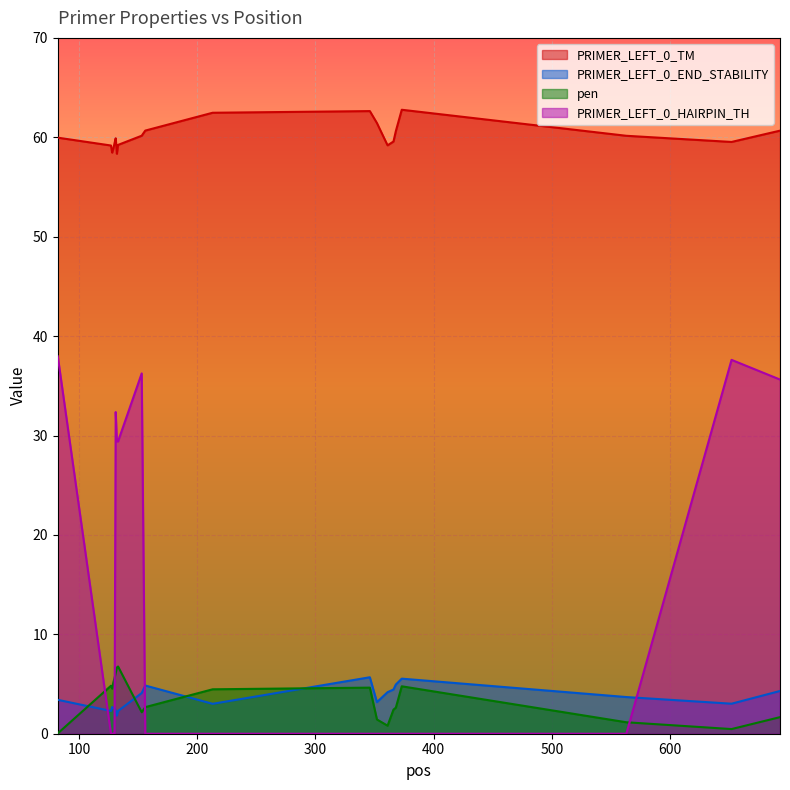

The PRIMER_LEFT_0_TM series shows 26.4 at 133. True or false?

False